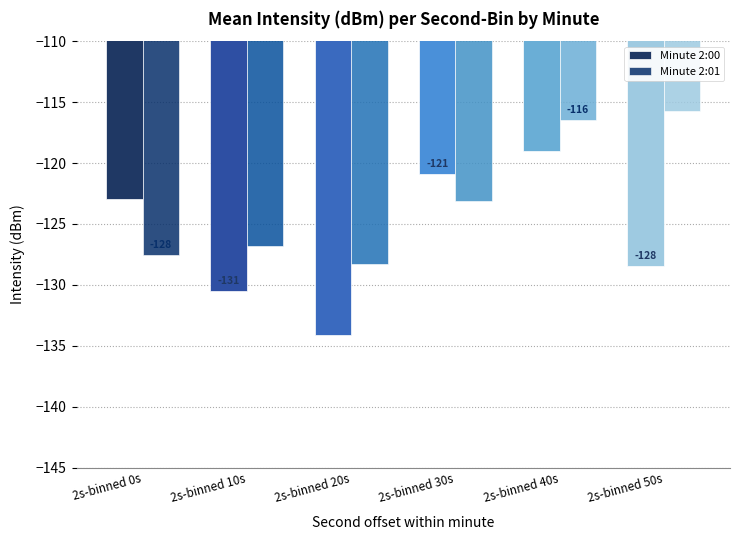

What is the label of the 1st bar from the right?

2s-binned 50s